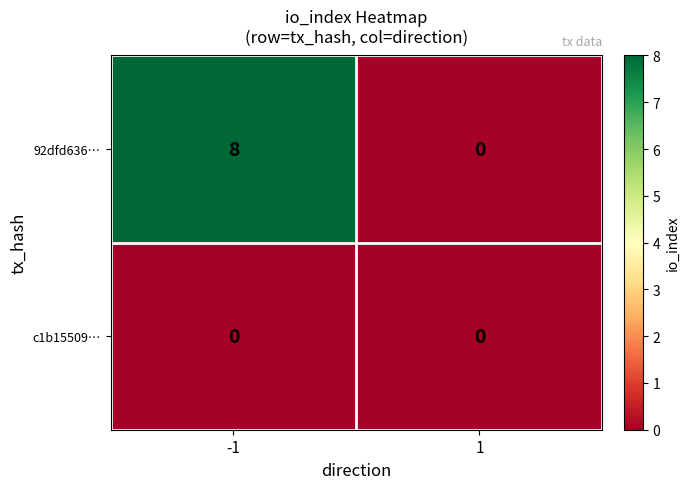

Which series has the widest spread of values?

92dfd636…